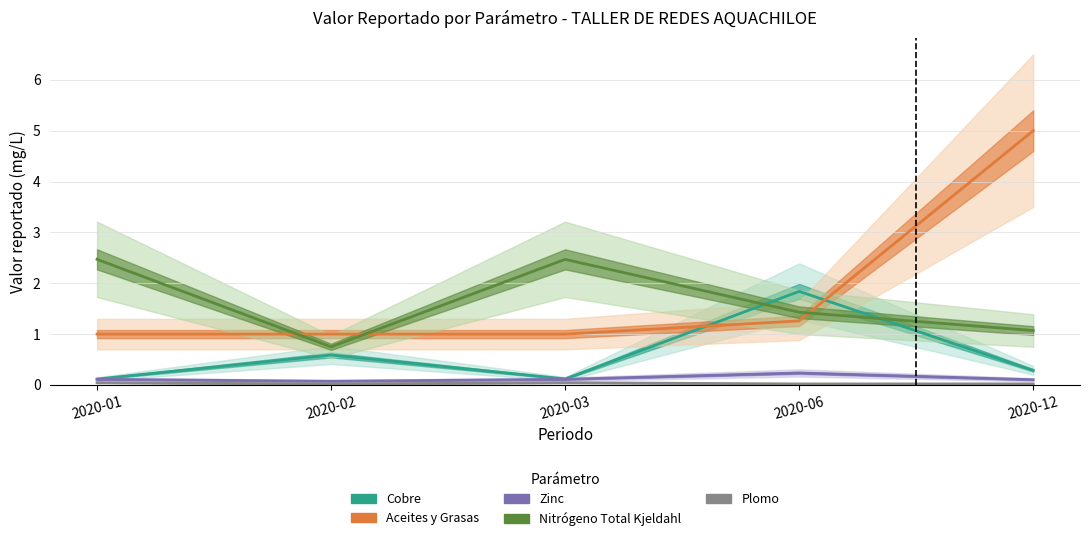

At 2020-12, list the series in order from largest to smallest.

Aceites y Grasas, Nitrógeno Total Kjeldahl, Cobre, Zinc, Plomo